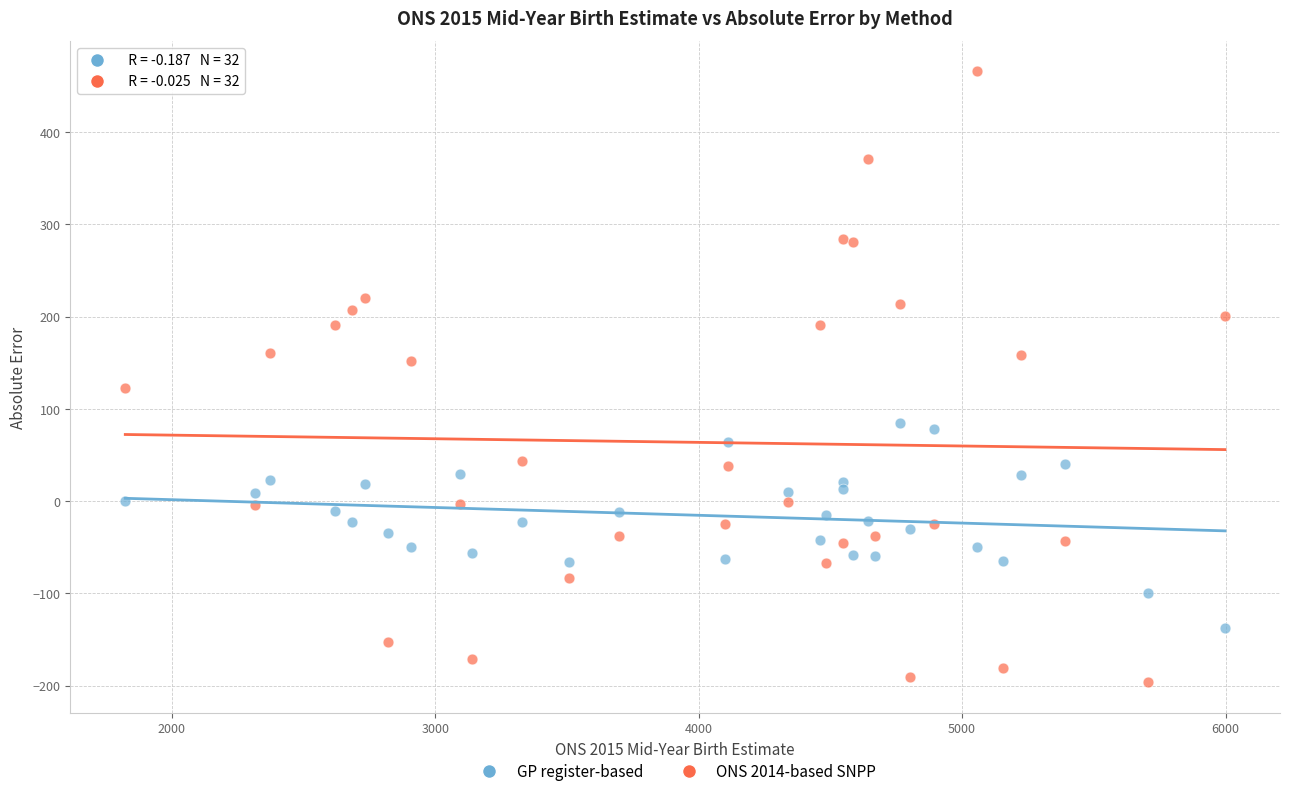

What is the X range (max minus min) for the scatter plot?

4175.0